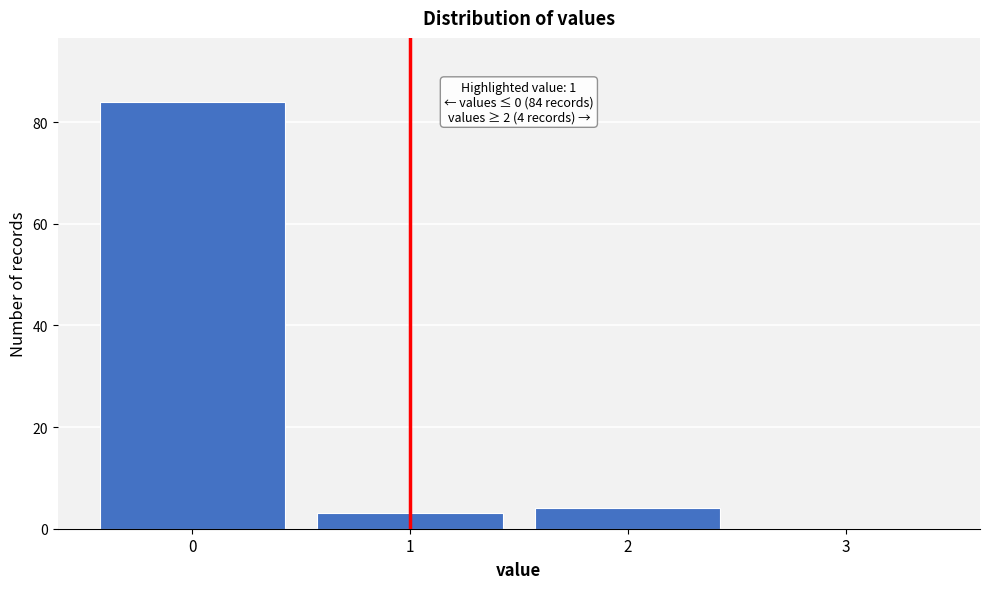

Reading right to left, extract all data points from this chart.

3=0	2=4	1=3	0=84